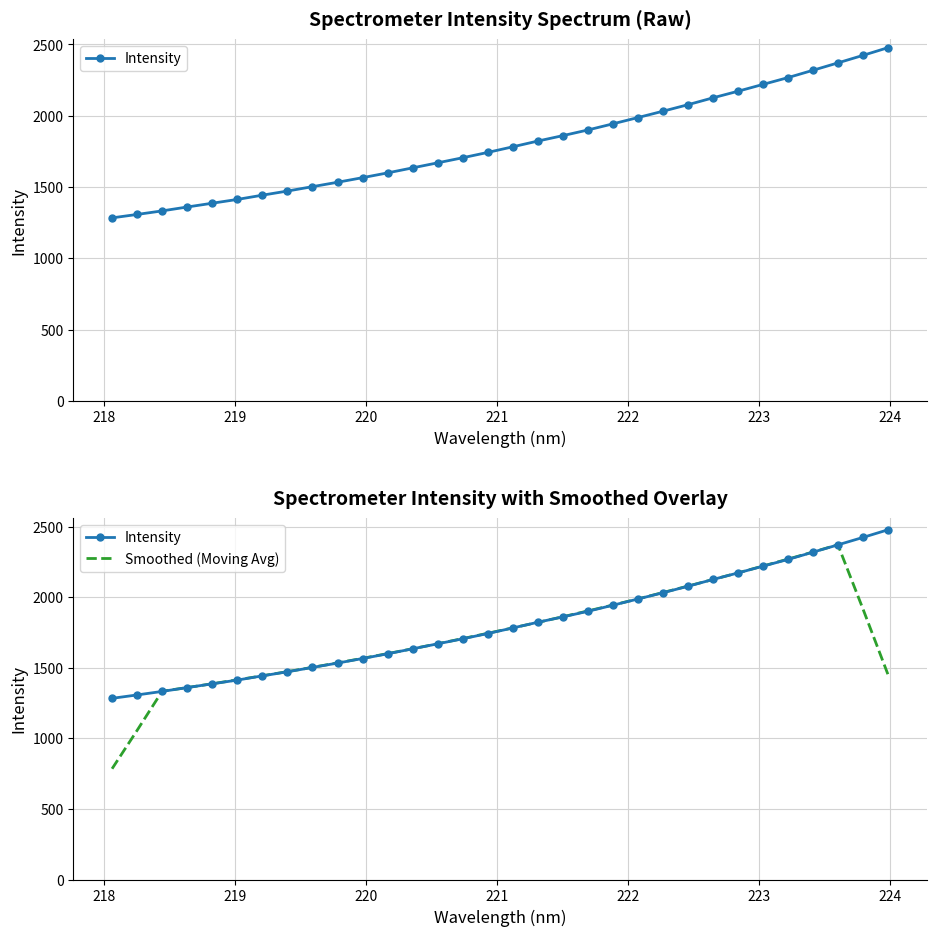

How many intersections are there between Smoothed (Moving Avg) and Intensity?

6